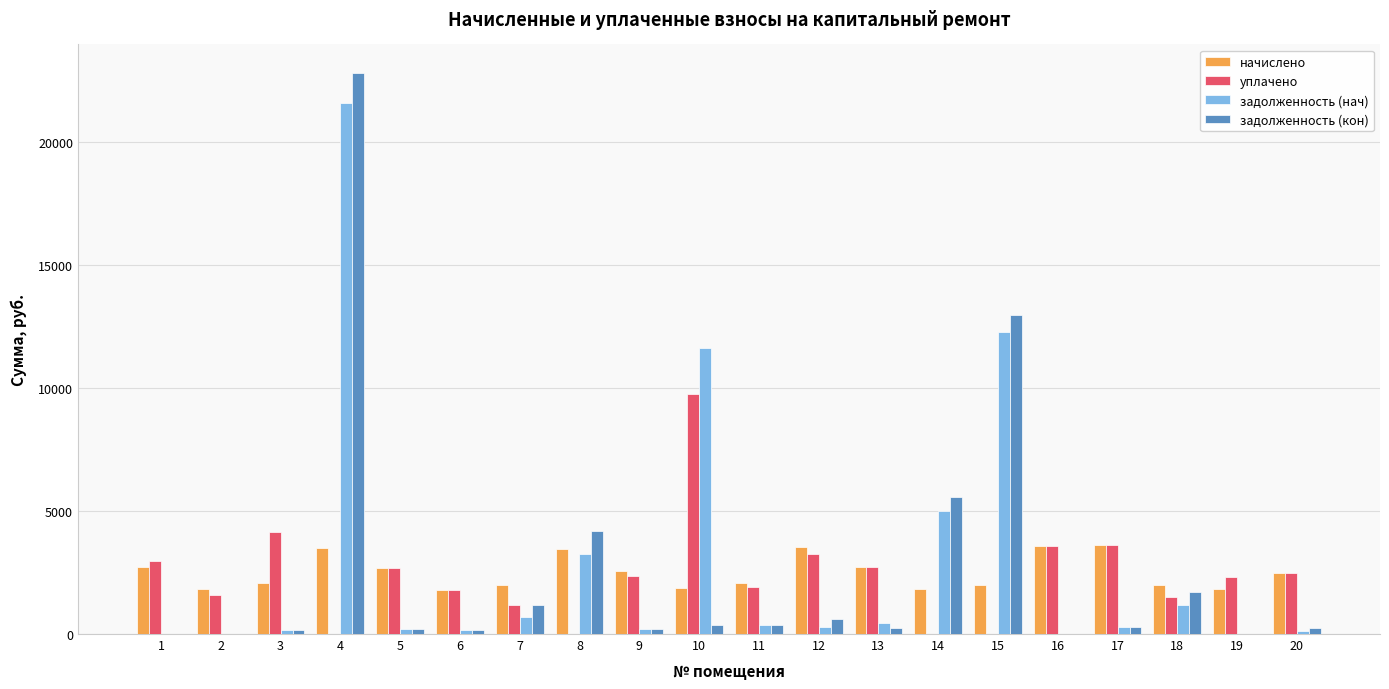

At which category is the sum across all series the highest?

4